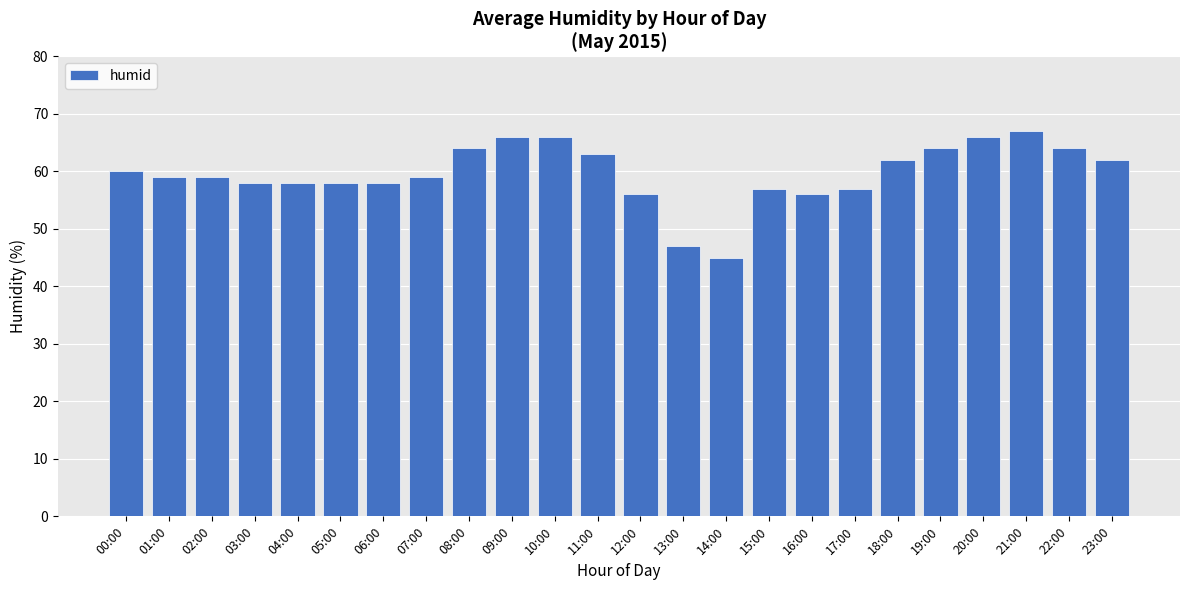

The chart shows a value of 64 at 19:00. True or false?

True